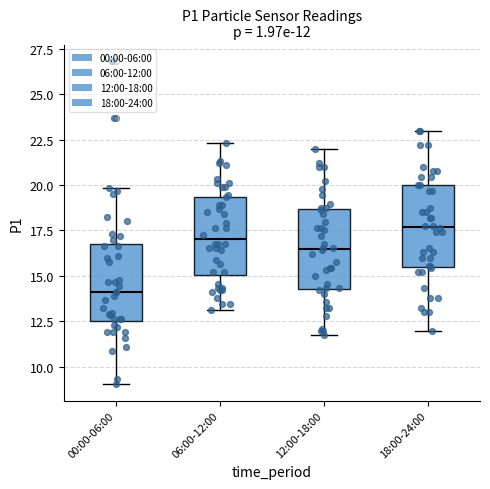

Which box has the highest median line?

18:00-24:00